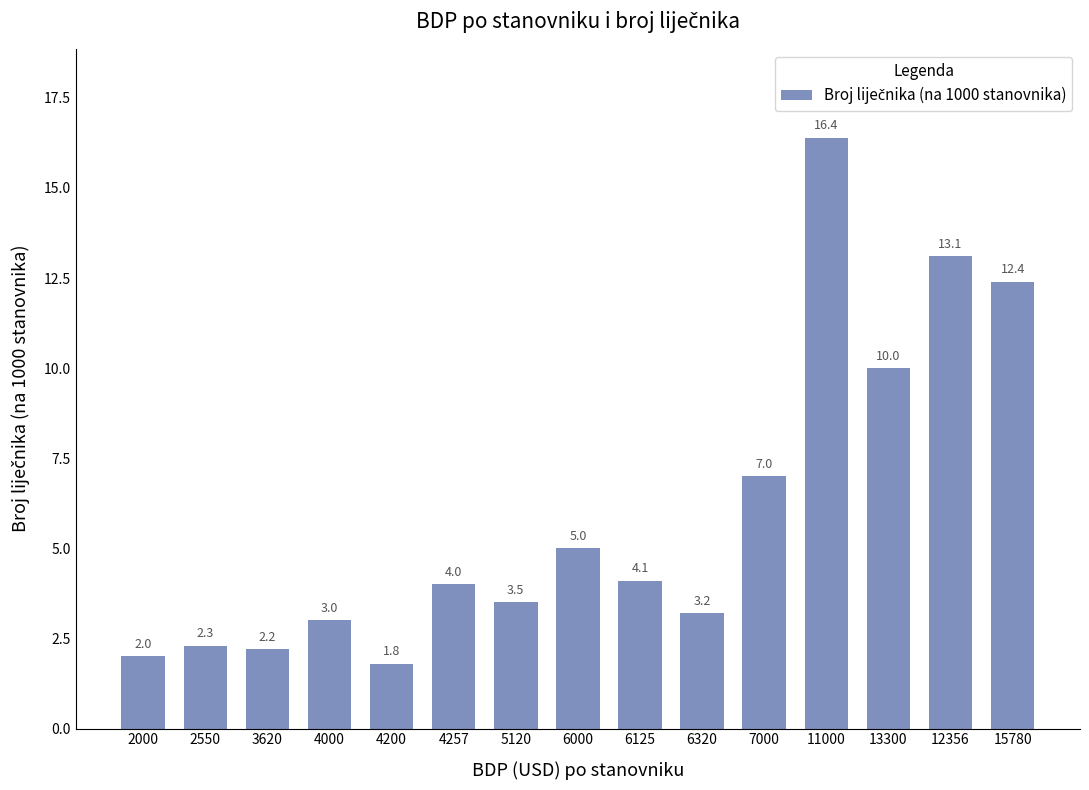

Are the bars grouped side by side (vs. stacked)?

No